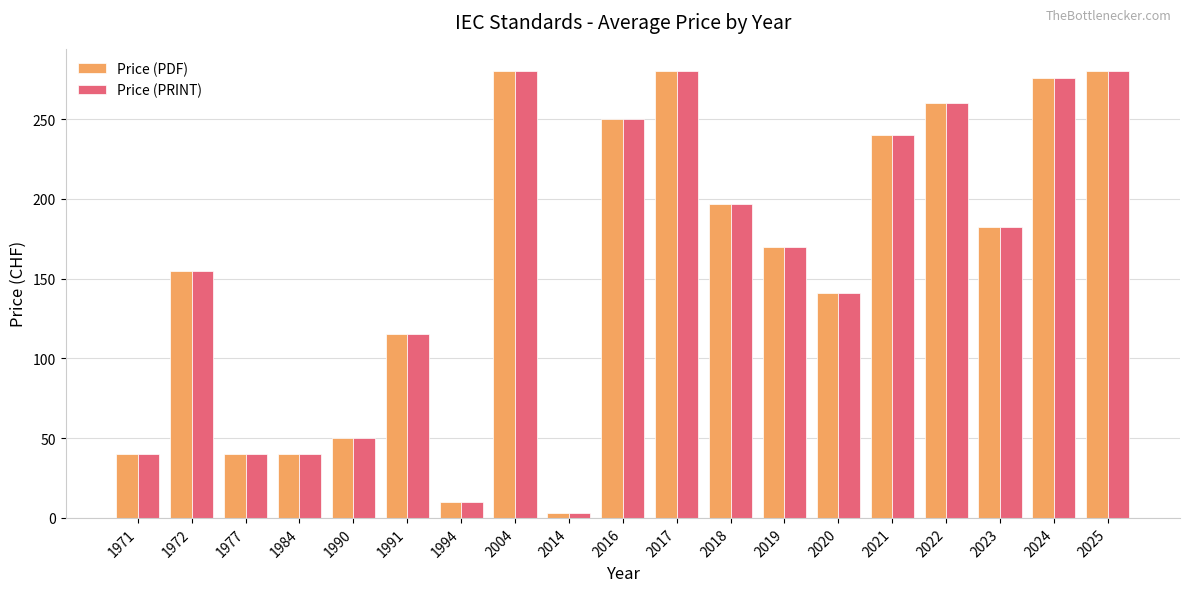

True or false: Price (PRINT) has a value of 110.2 at 2017.

False